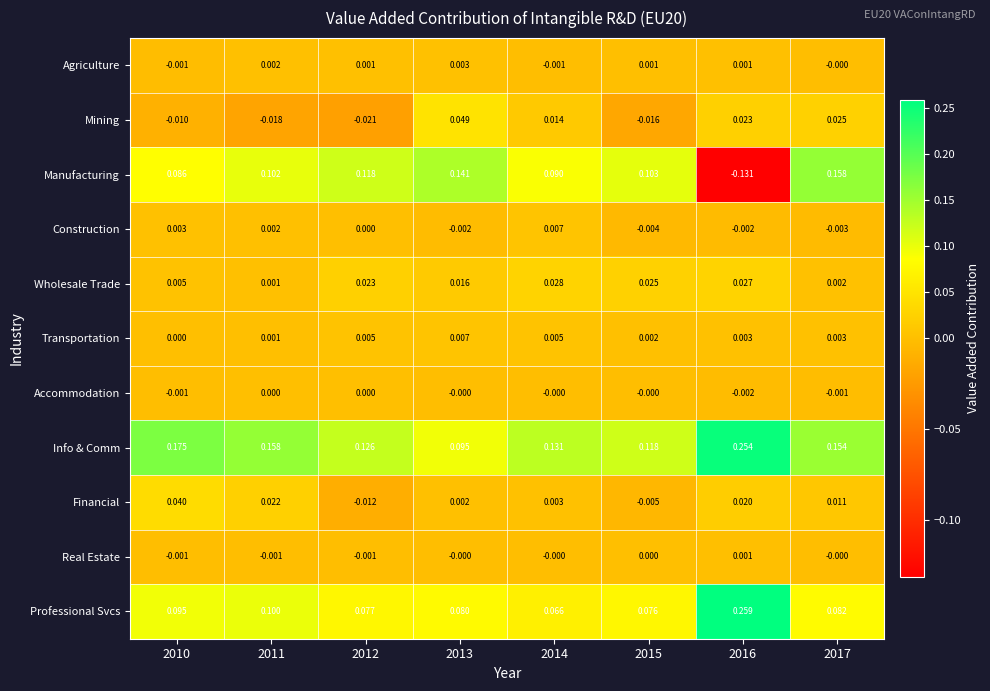

Is the value of Accommodation at 2014 greater than the value of Financial at 2012?

Yes